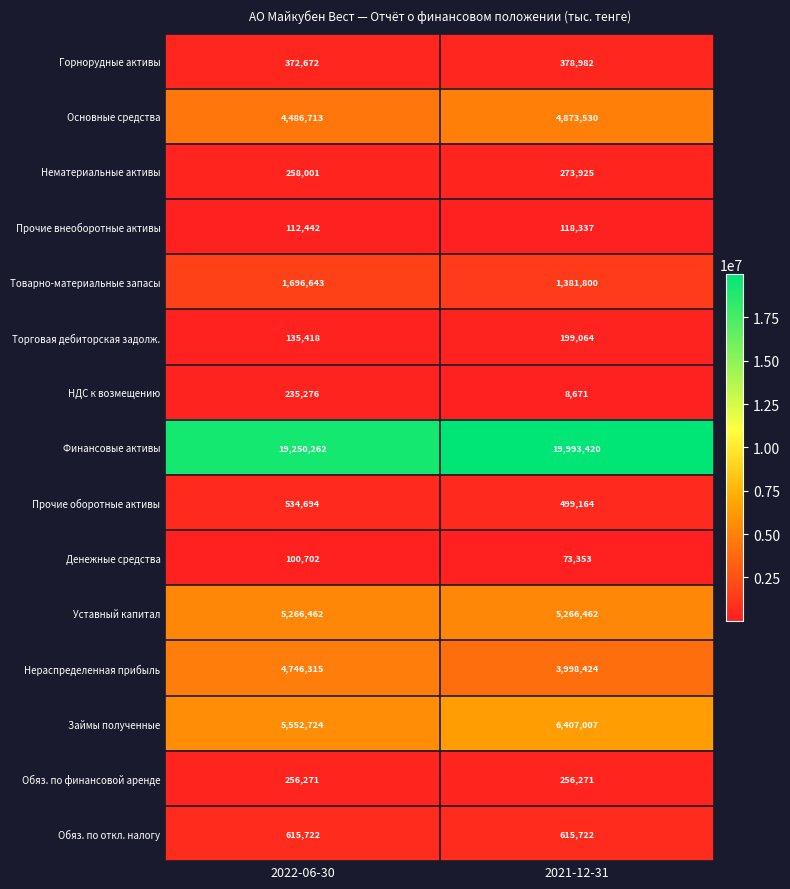

Reading left to right, extract all data points from this chart.

Горнорудные активы: 372672	378982
Основные средства: 4486713	4873530
Нематериальные активы: 258001	273925
Прочие внеоборотные активы: 112442	118337
Товарно-материальные запасы: 1696643	1381800
Торговая дебиторская задолж.: 135418	199064
НДС к возмещению: 235276	8671
Финансовые активы: 19250262	19993420
Прочие оборотные активы: 534694	499164
Денежные средства: 100702	73353
Уставный капитал: 5266462	5266462
Нераспределенная прибыль: 4746315	3998424
Займы полученные: 5552724	6407007
Обяз. по финансовой аренде: 256271	256271
Обяз. по откл. налогу: 615722	615722